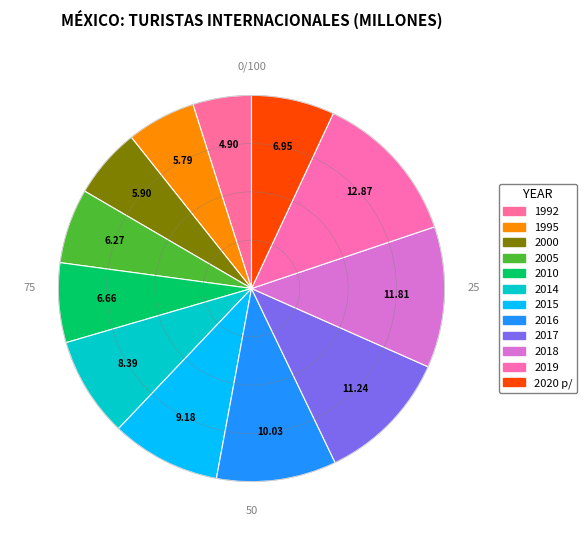

How many segments does this pie chart have?

12